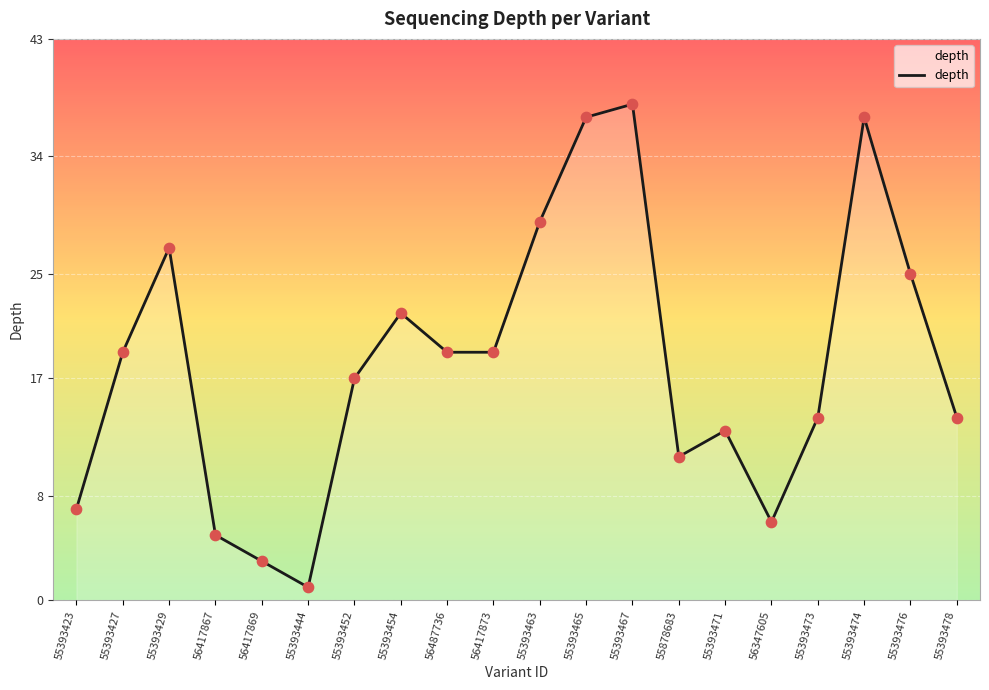

What is the ratio of the value at 55393474 to the value at 55393463?

1.3